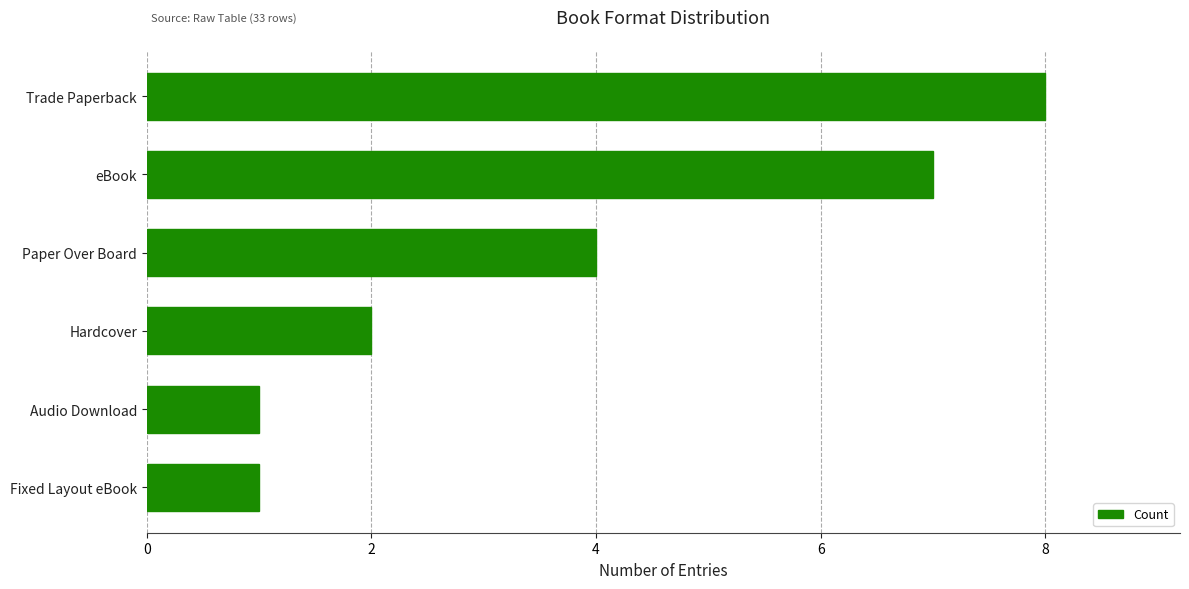

Which has a higher value, Trade Paperback or Paper Over Board?

Trade Paperback